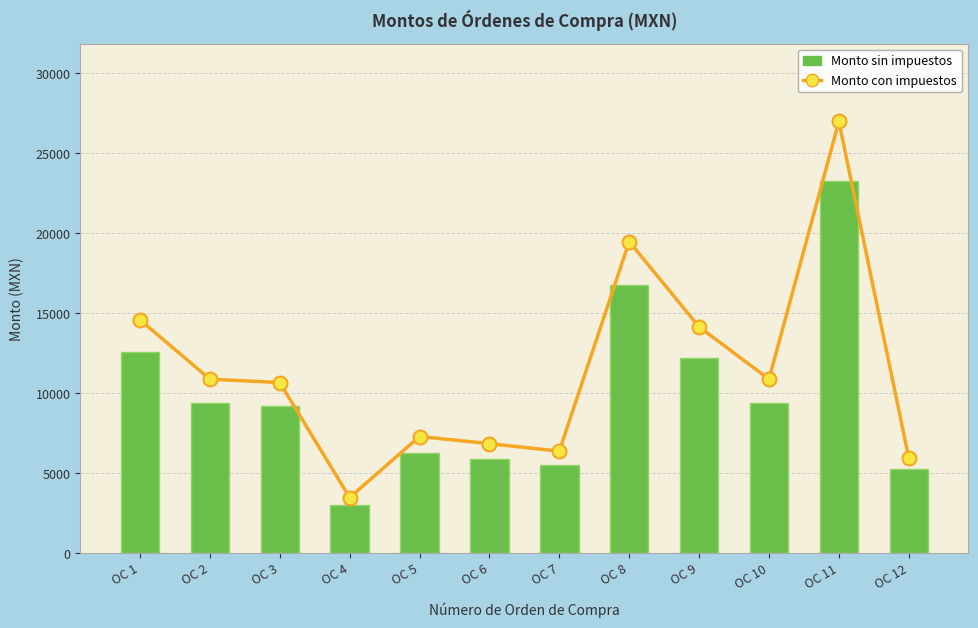

What is the difference between the highest and lowest values at OC 7?

880.0